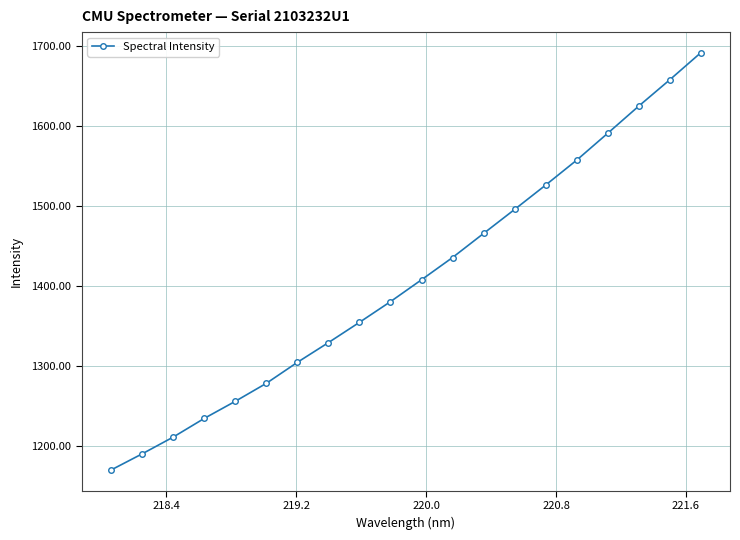

What is the difference between the second highest and second lowest values?

467.1